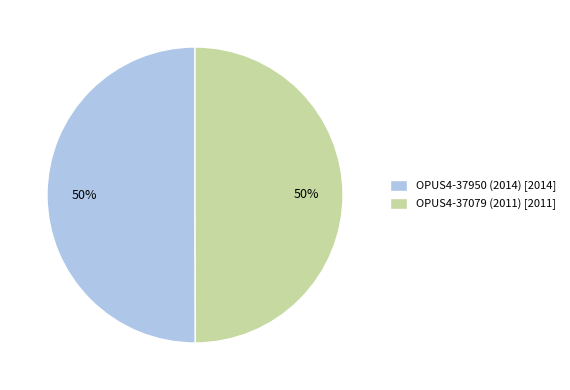

To the nearest percent, what percentage of the pie is OPUS4-37079 (2011)?

50%